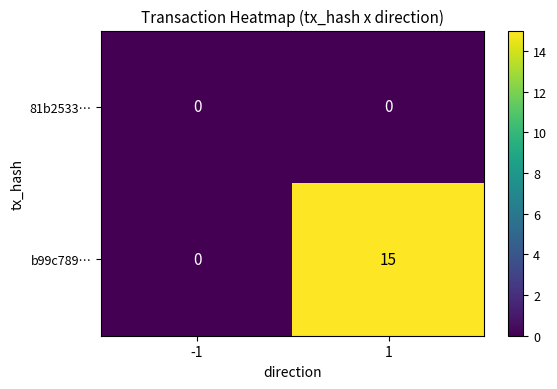

Count the number of categories in the chart.

2